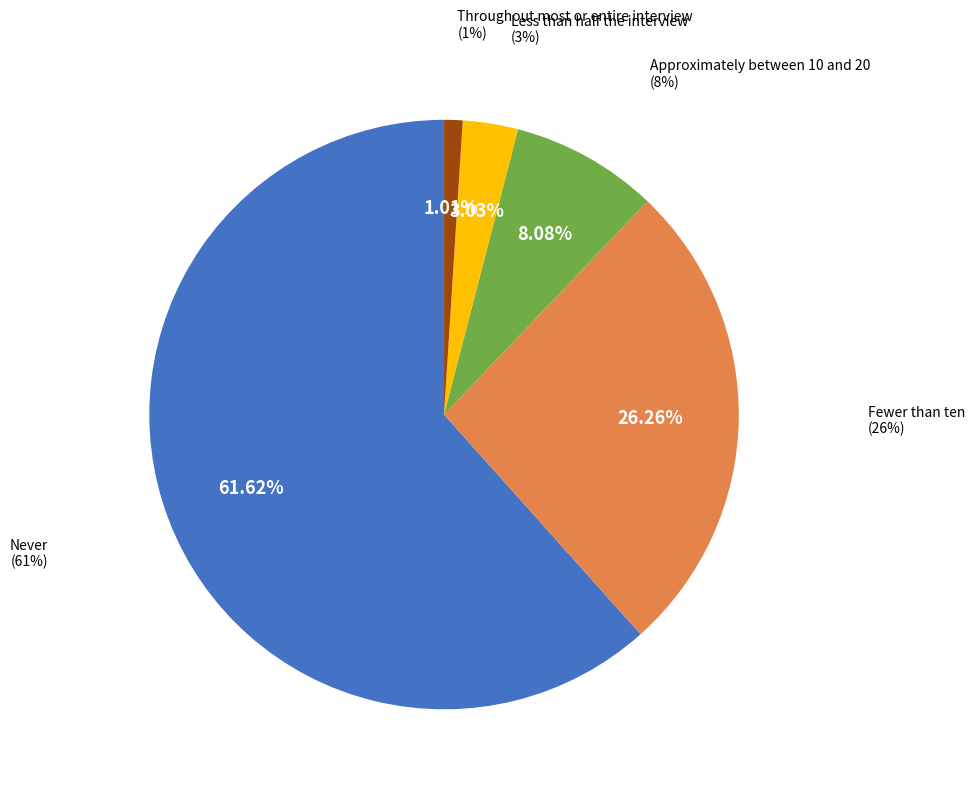

What is the ratio of the value at Fewer than ten to the value at Less than half the interview?

8.7